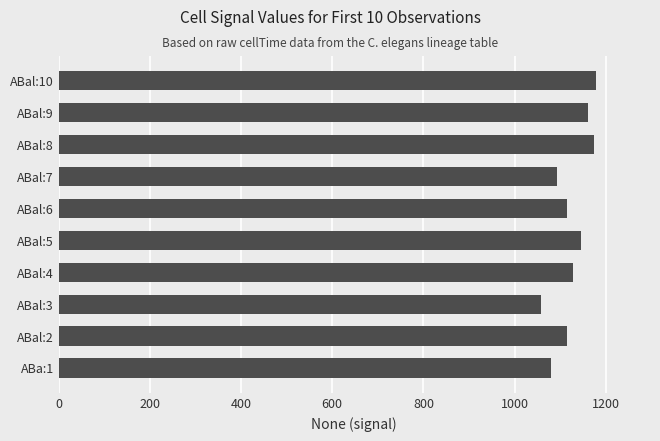

What is the ratio of the value at ABal:5 to the value at ABal:2?

1.0